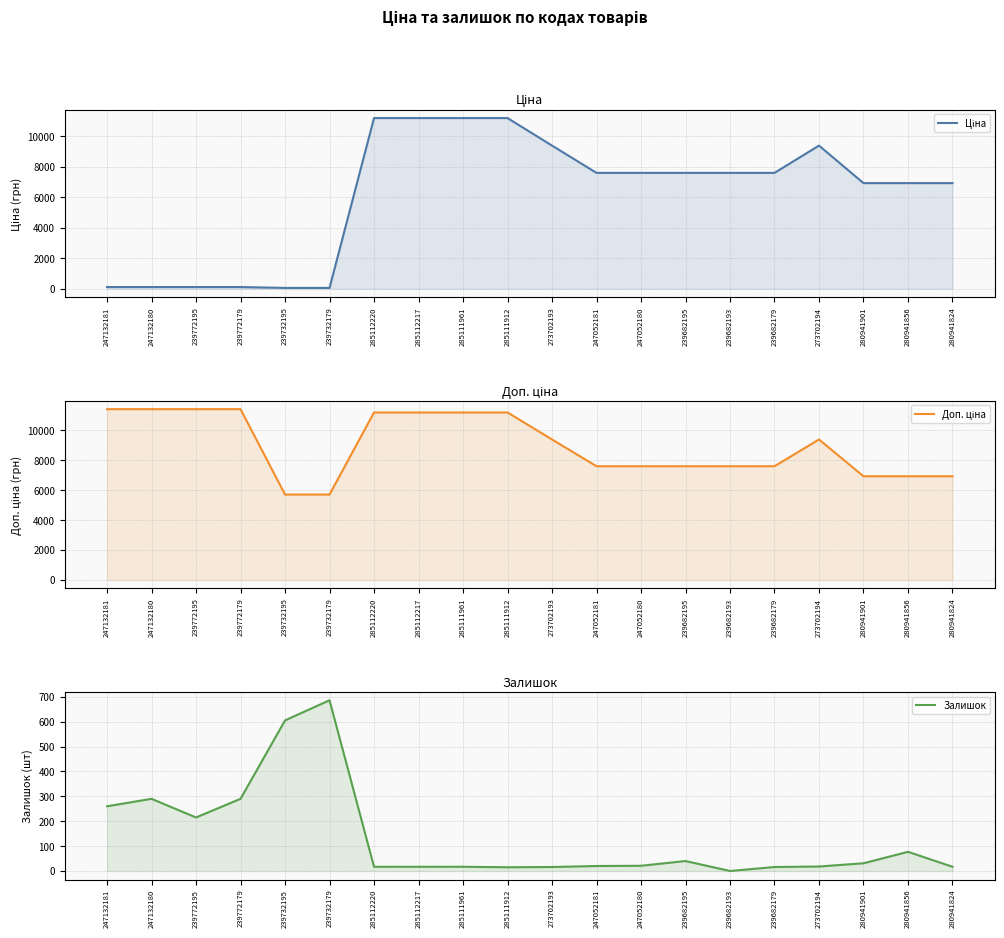

At which category does the chart reach its minimum across all series?

239682193